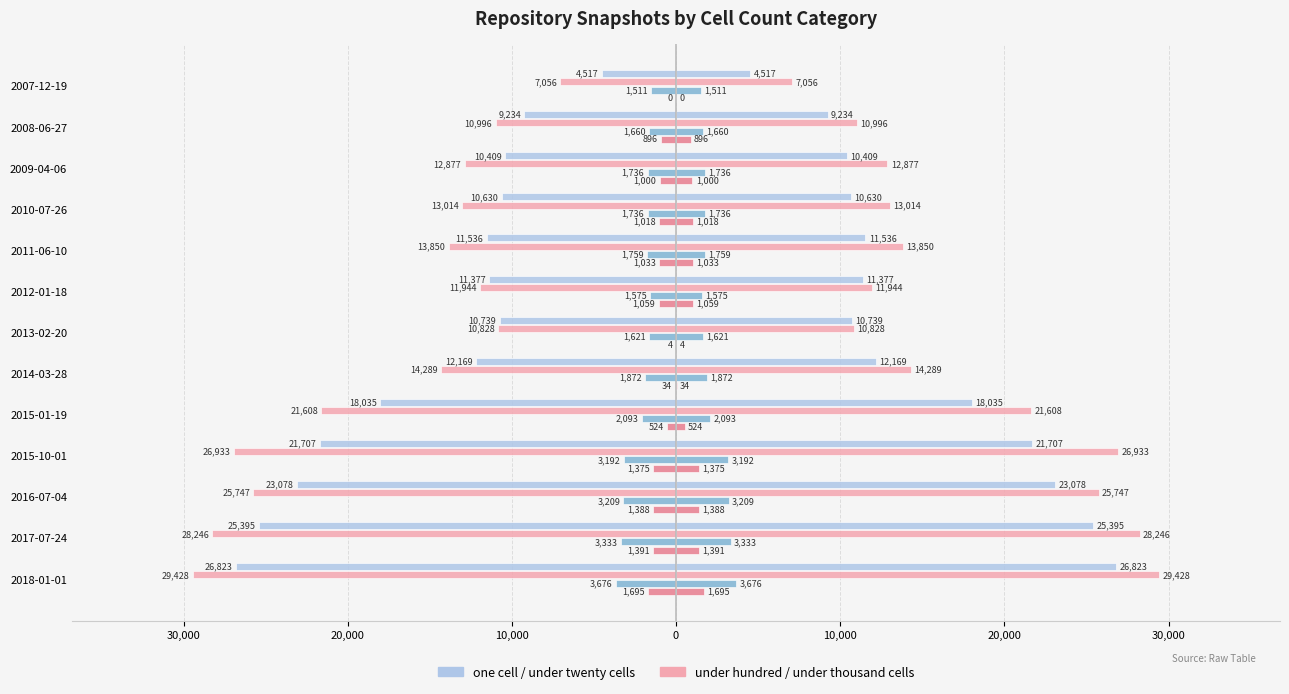

How many values in the one cell series are below -11536?

6